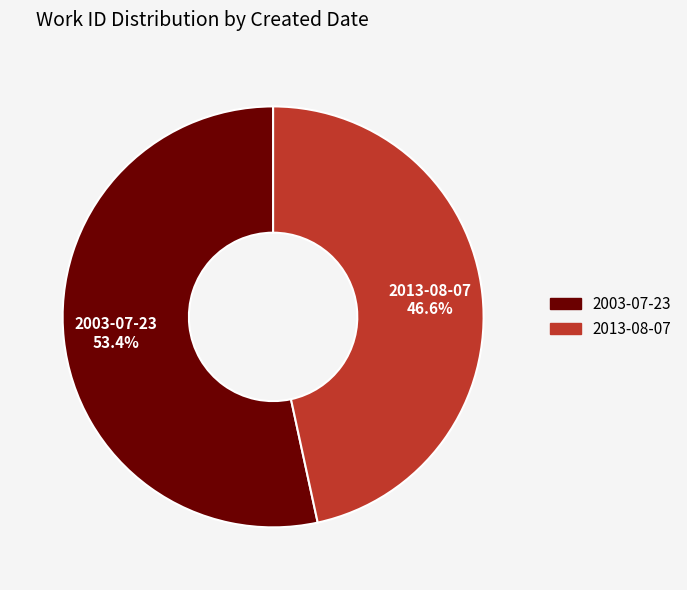

To the nearest percent, what is the average slice percentage?

50%